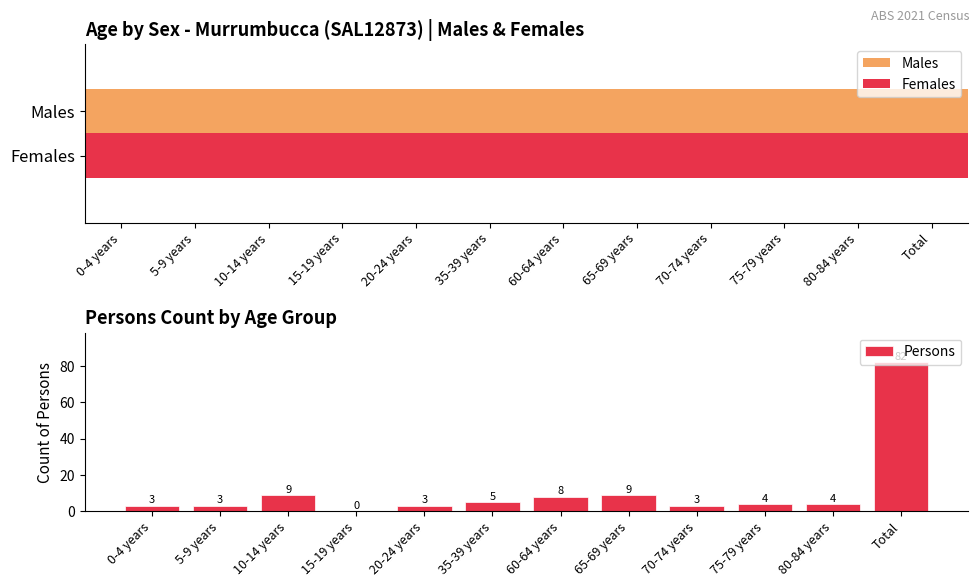

At which label is the value closest to 41?

10-14 years